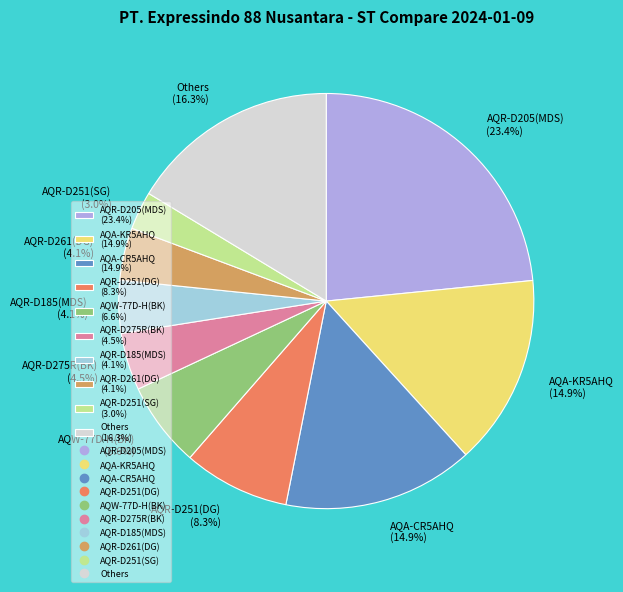

What is the ratio of the value at AQR-D185(MDS) (4.1%) to the value at AQR-D251(DG) (8.3%)?

0.5